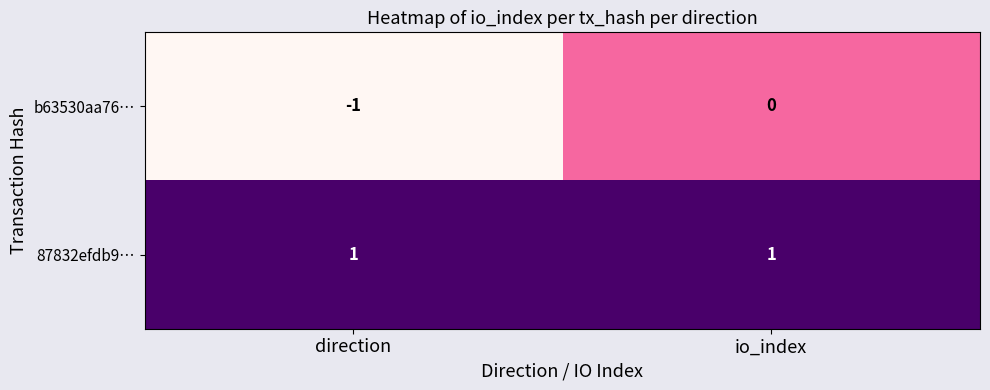

Reading right to left, extract all data points from this chart.

b63530aa76…: 0	-1
87832efdb9…: 1	1